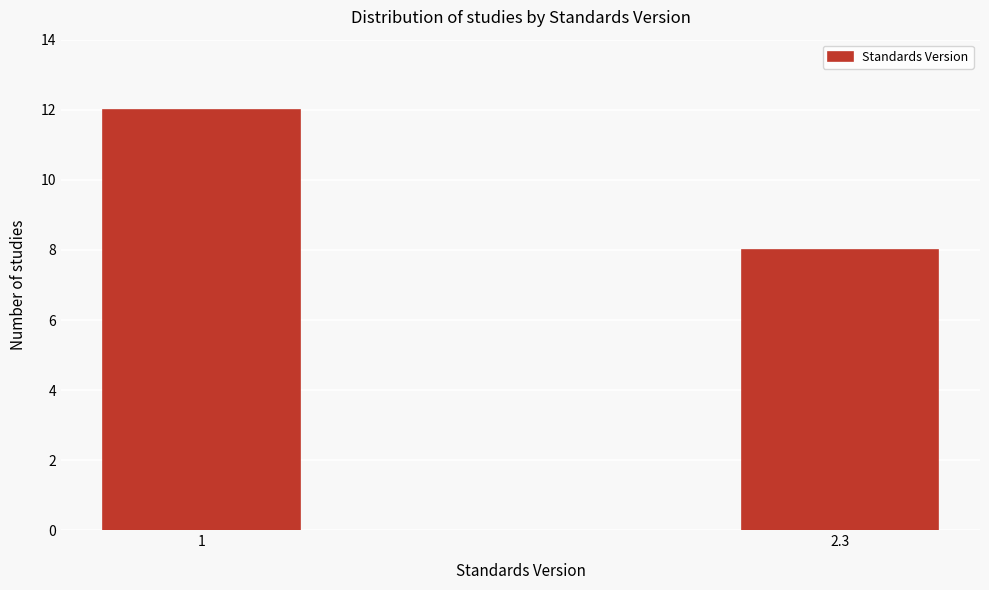

Reading right to left, extract all data points from this chart.

8	12